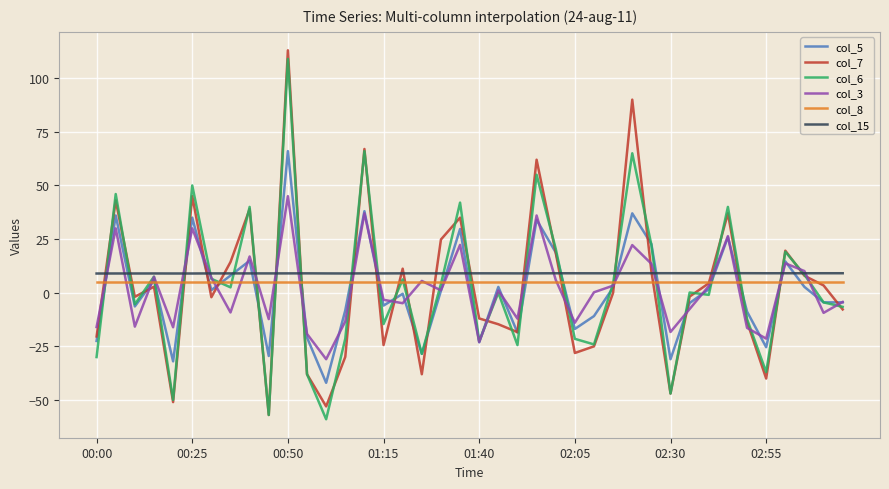

How many lines are shown in the chart?

6